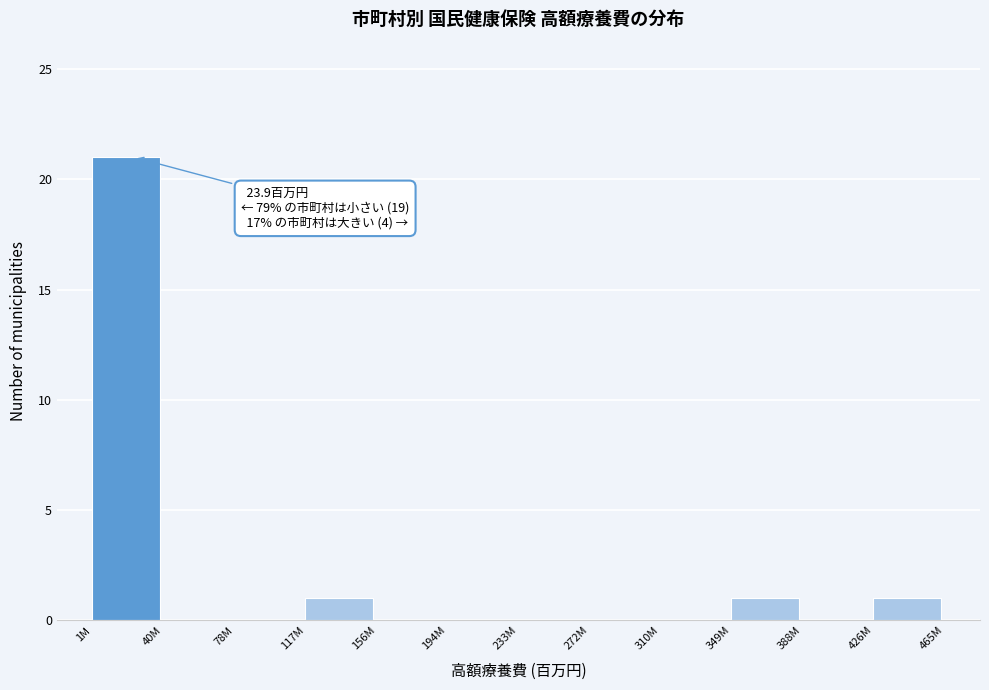

Reading right to left, transcribe all the data shown in this chart.

426M=1	388M=0	349M=1	310M=0	272M=0	233M=0	194M=0	156M=0	117M=1	78M=0	40M=0	1M=21